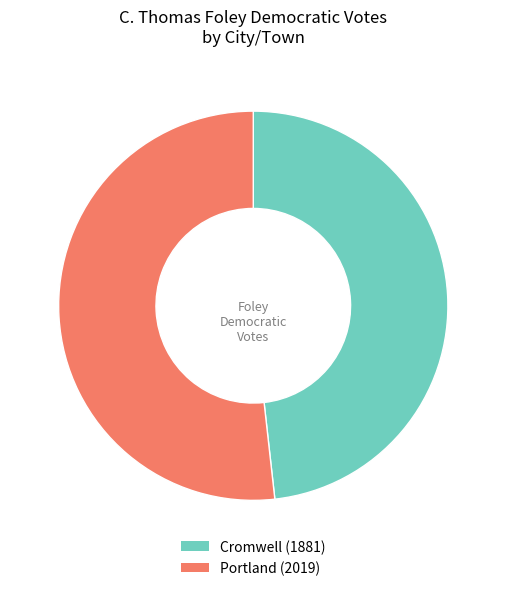

What is the smallest slice in the pie chart?

Cromwell